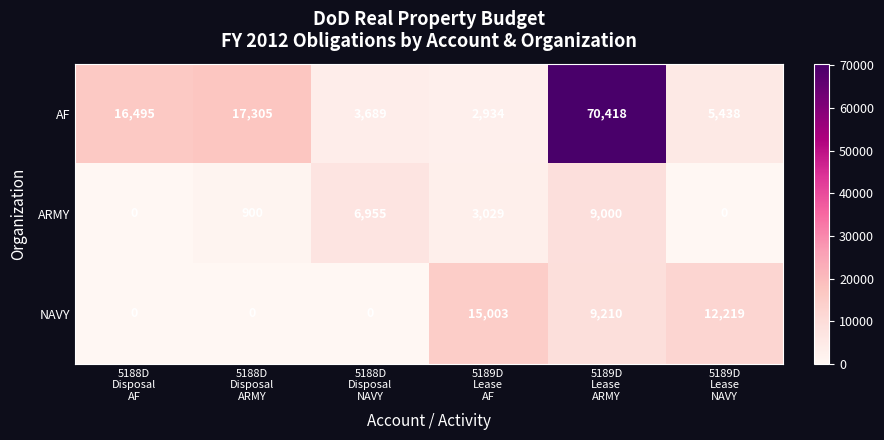

Between 5188D
Disposal
AF and 5188D
Disposal
NAVY, which series saw the biggest shift?

AF